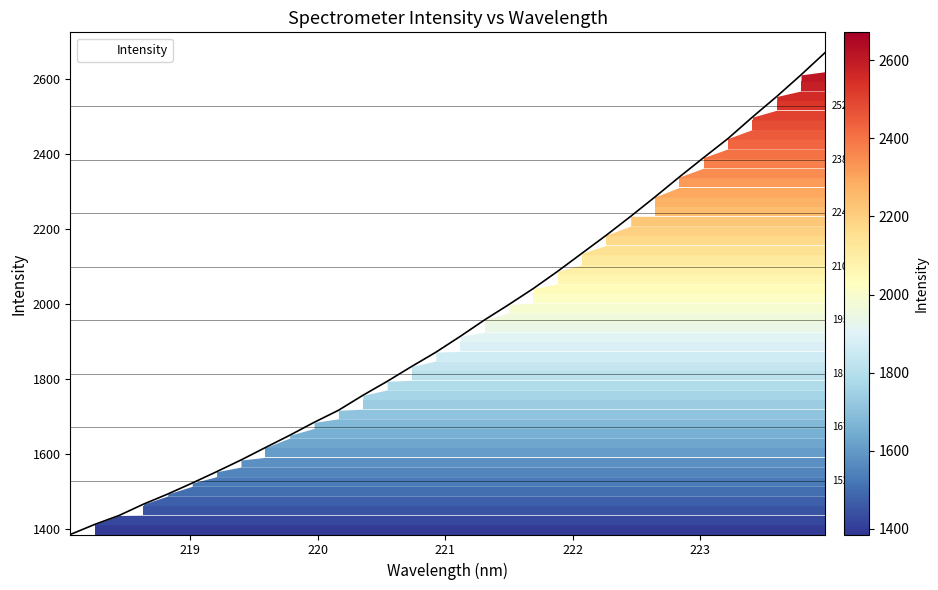

What is the maximum value shown in the chart?

2671.2